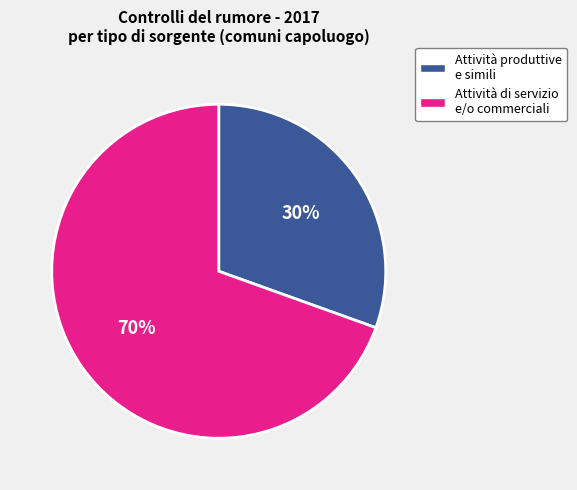

Is there any slice that represents more than half of the pie?

Yes